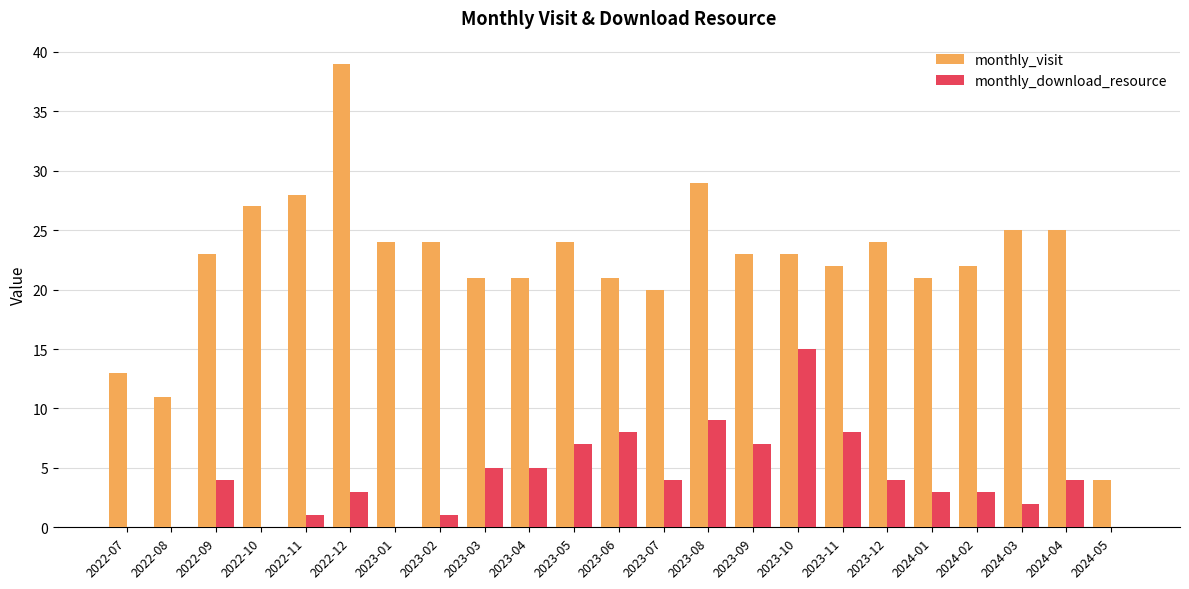

Which series has the largest total across all categories?

monthly_visit